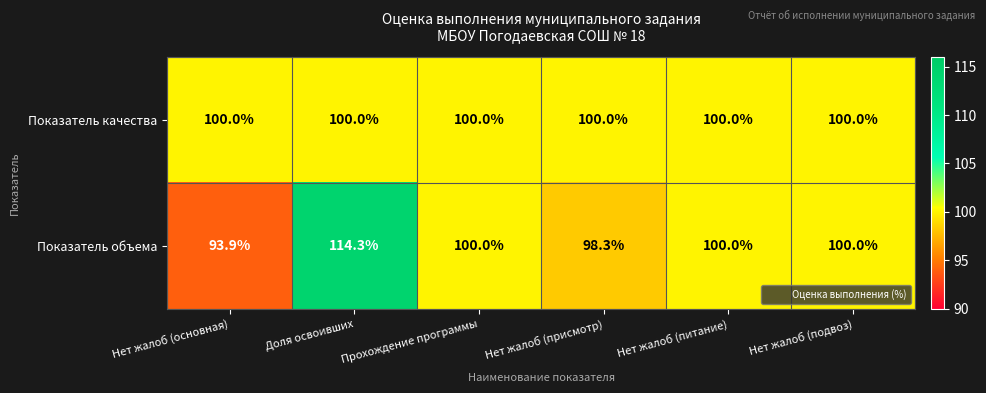

At which label does Показатель объема first exceed 100?

Доля освоивших